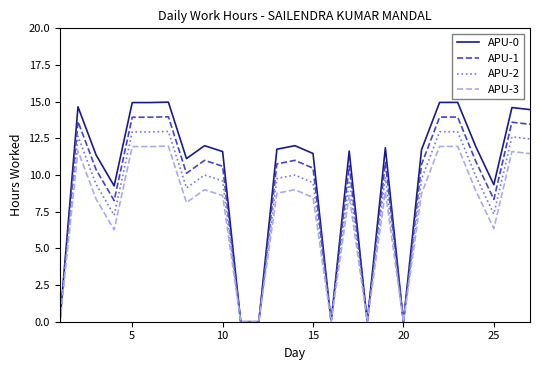

Rank the series by their average value, from lowest to highest.

APU-3, APU-2, APU-1, APU-0